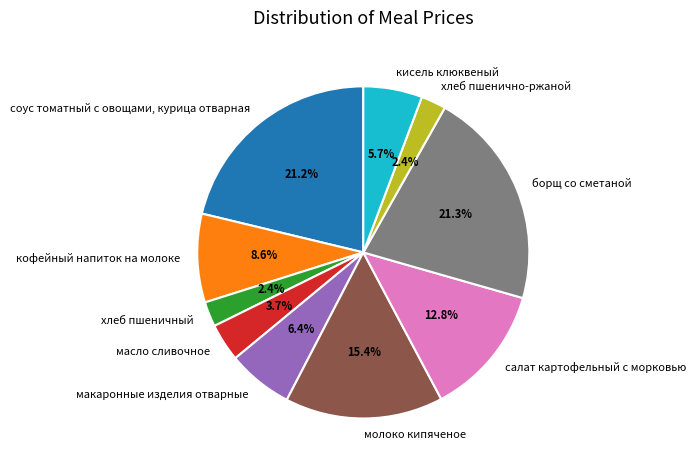

The молоко кипяченое slice represents 15% of the pie. True or false?

True